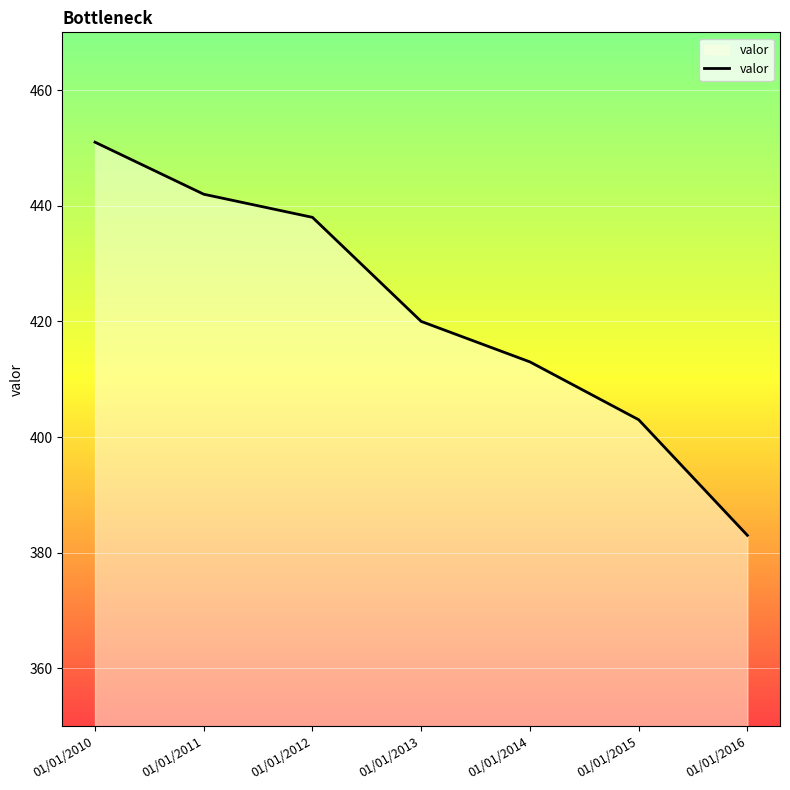

Rank the categories by value from highest to lowest.

01/01/2010, 01/01/2011, 01/01/2012, 01/01/2013, 01/01/2014, 01/01/2015, 01/01/2016